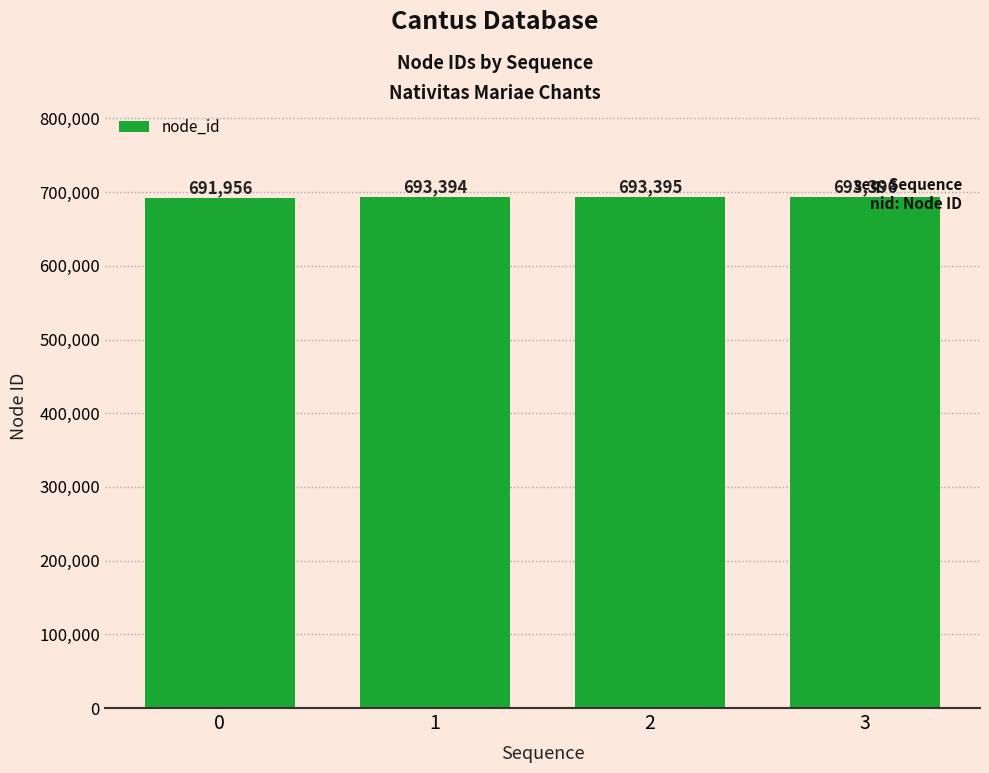

Reading right to left, list all the values displayed in this chart.

693396	693395	693394	691956